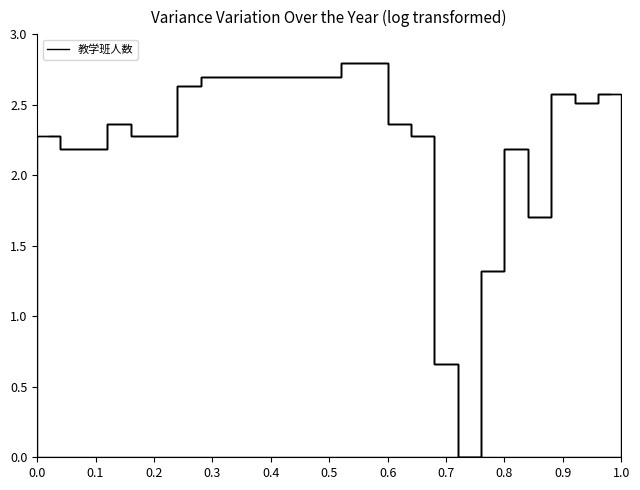

How many values are above zero?

24